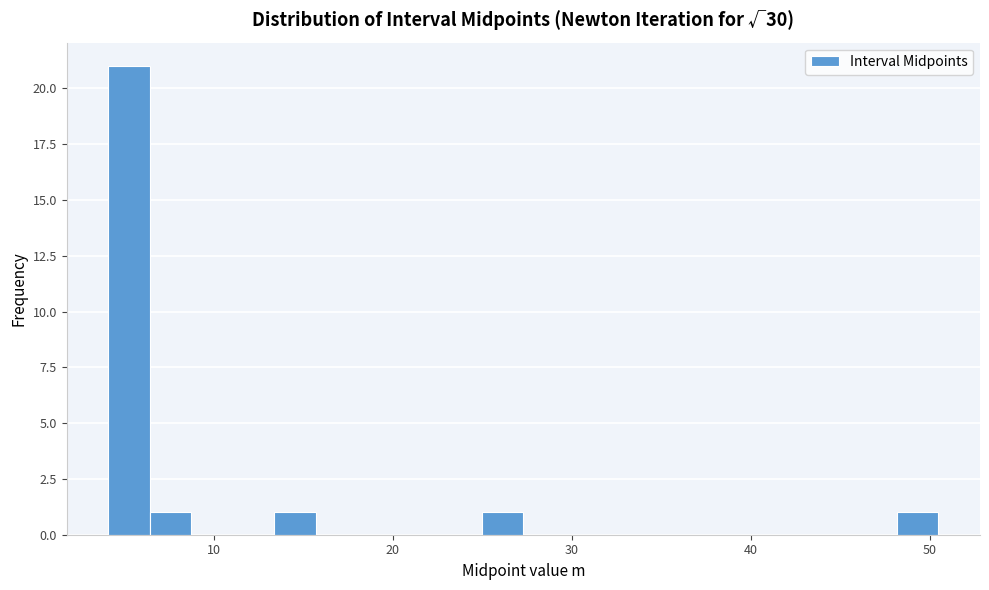

Read against the x-axis, roughly where is the centre of the tallest bar?

5